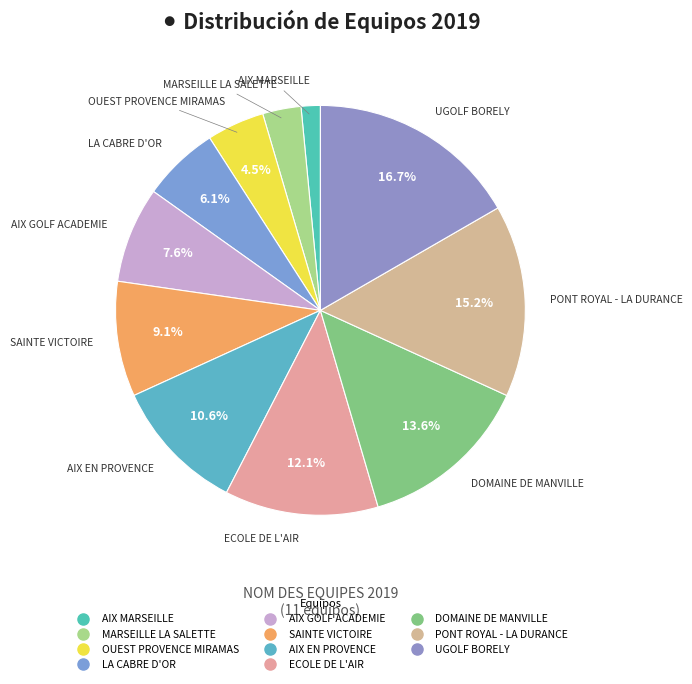

Which category has the smallest portion of the pie?

AIX MARSEILLE